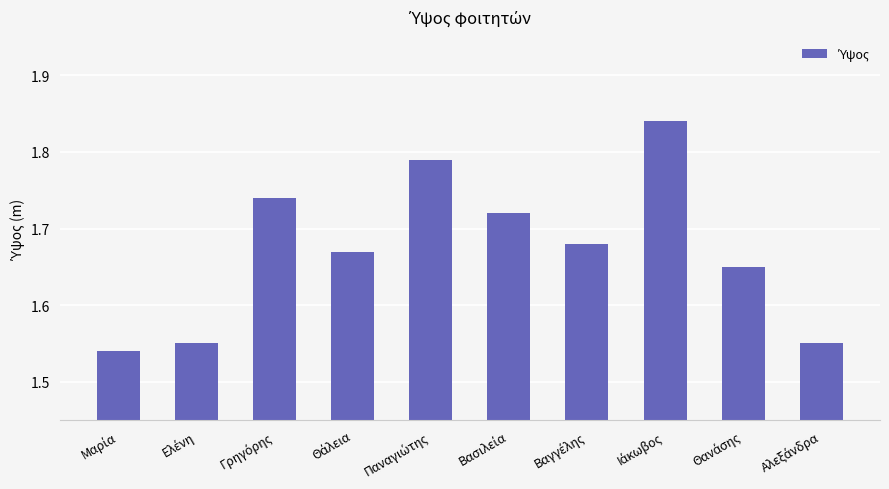

What is the sum of all values?

16.7